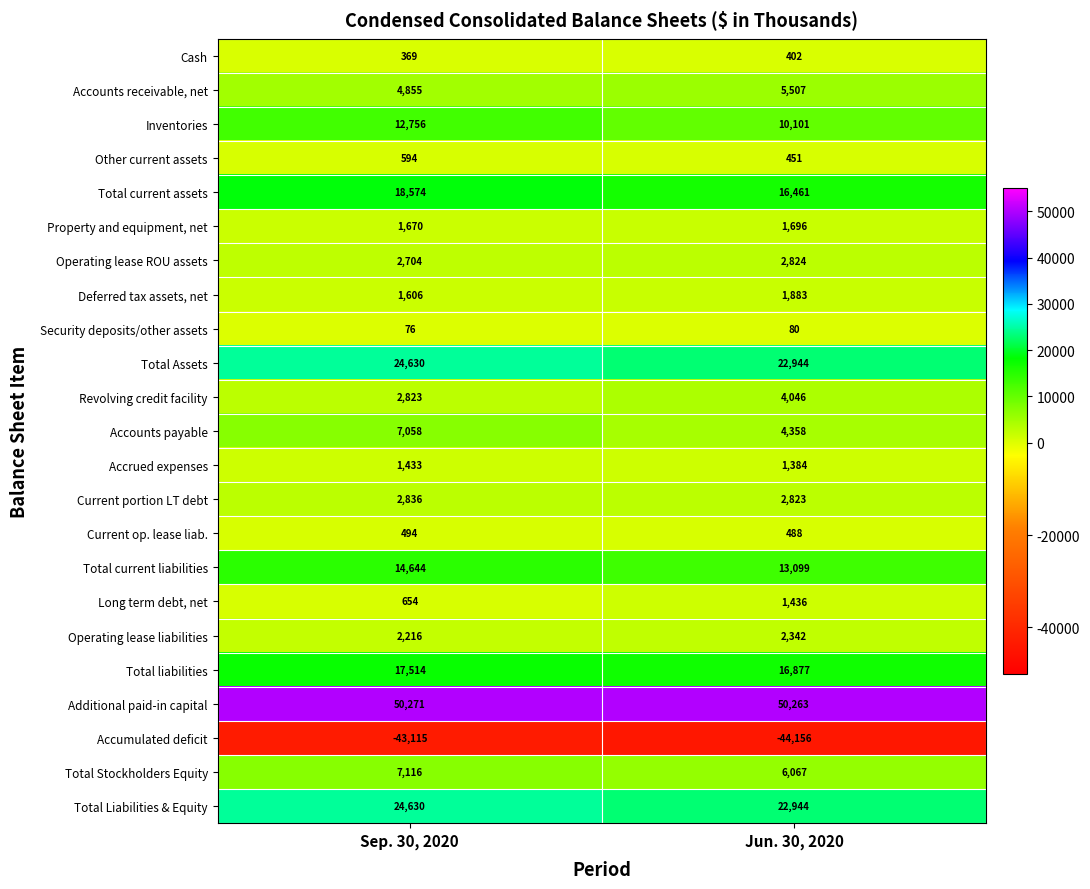

What is the total value across all series at Jun. 30, 2020?

144320